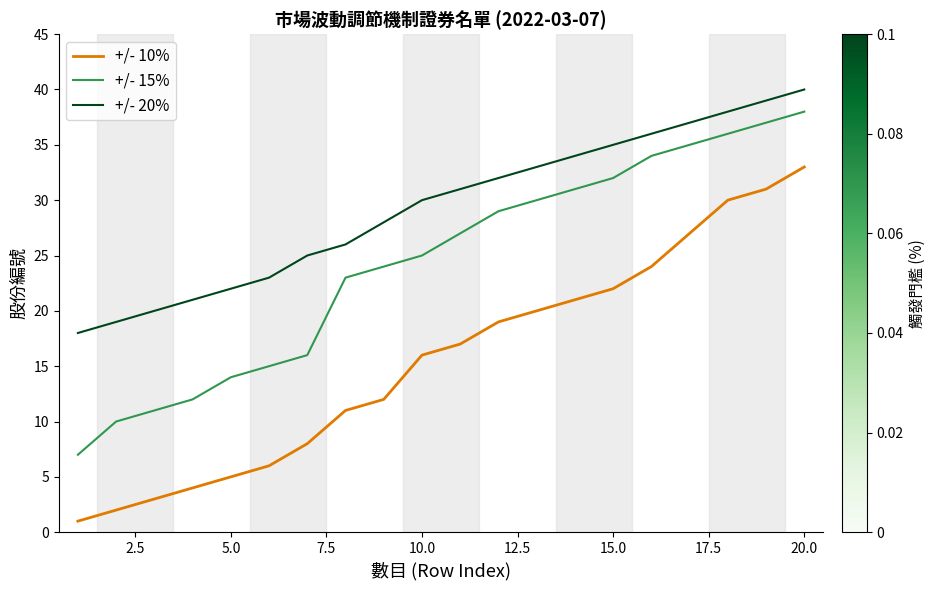

What is the greatest value displayed?

40